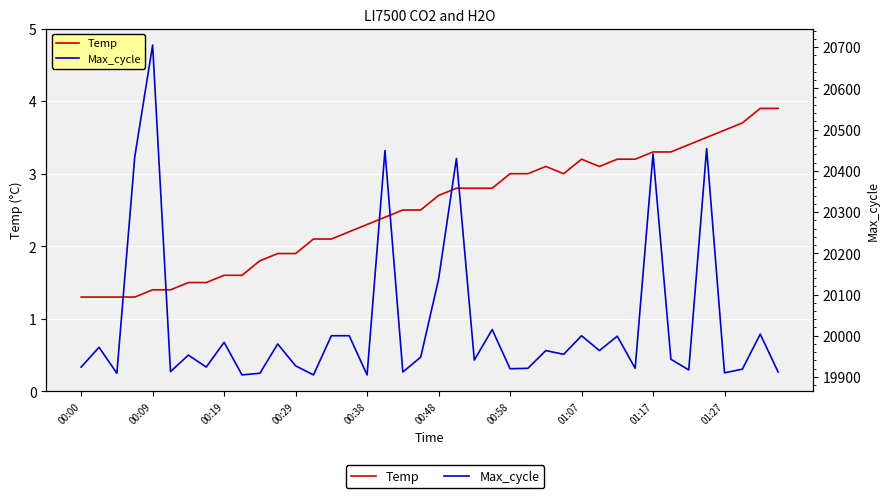

Between 00:58 and 14, which series saw the biggest shift?

Max_cycle